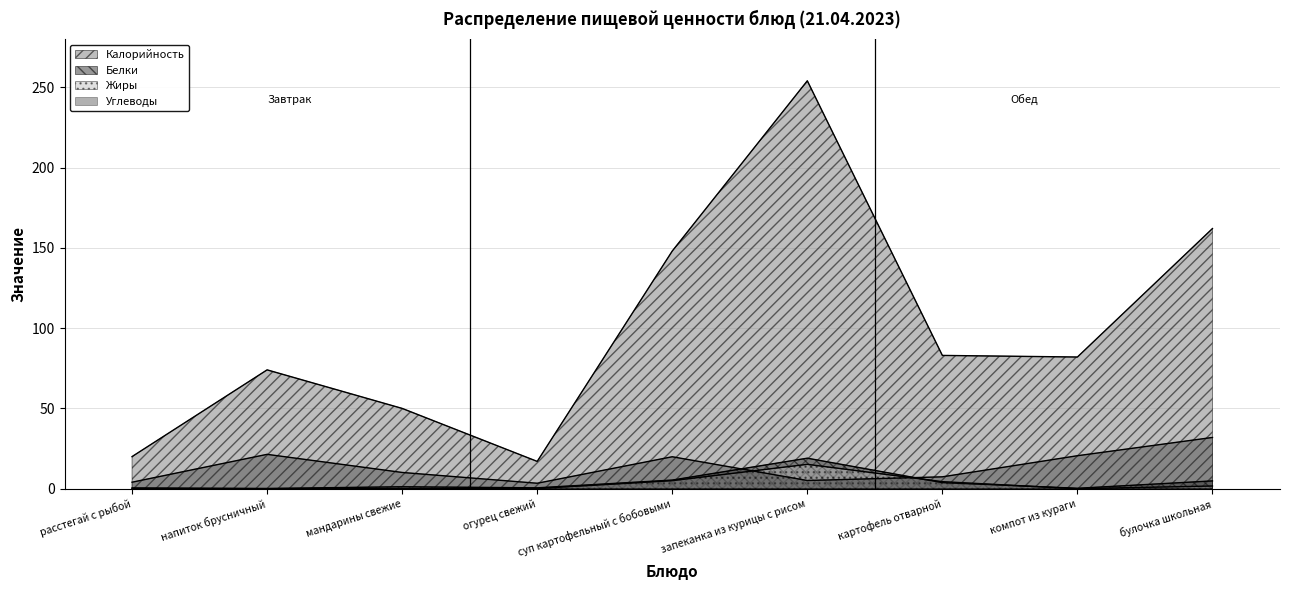

How many data points does each series have?

9